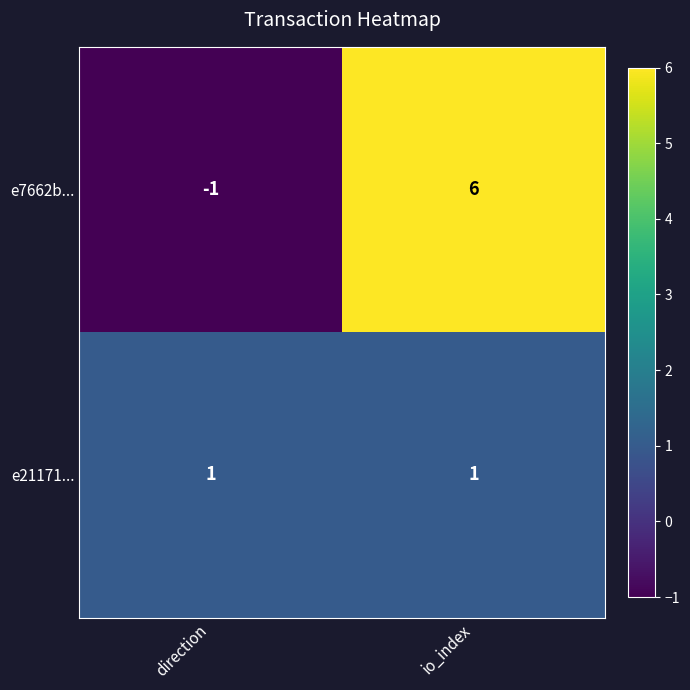

Reading left to right, list all the values displayed in this chart.

e7662b...: -1	6
e21171...: 1	1